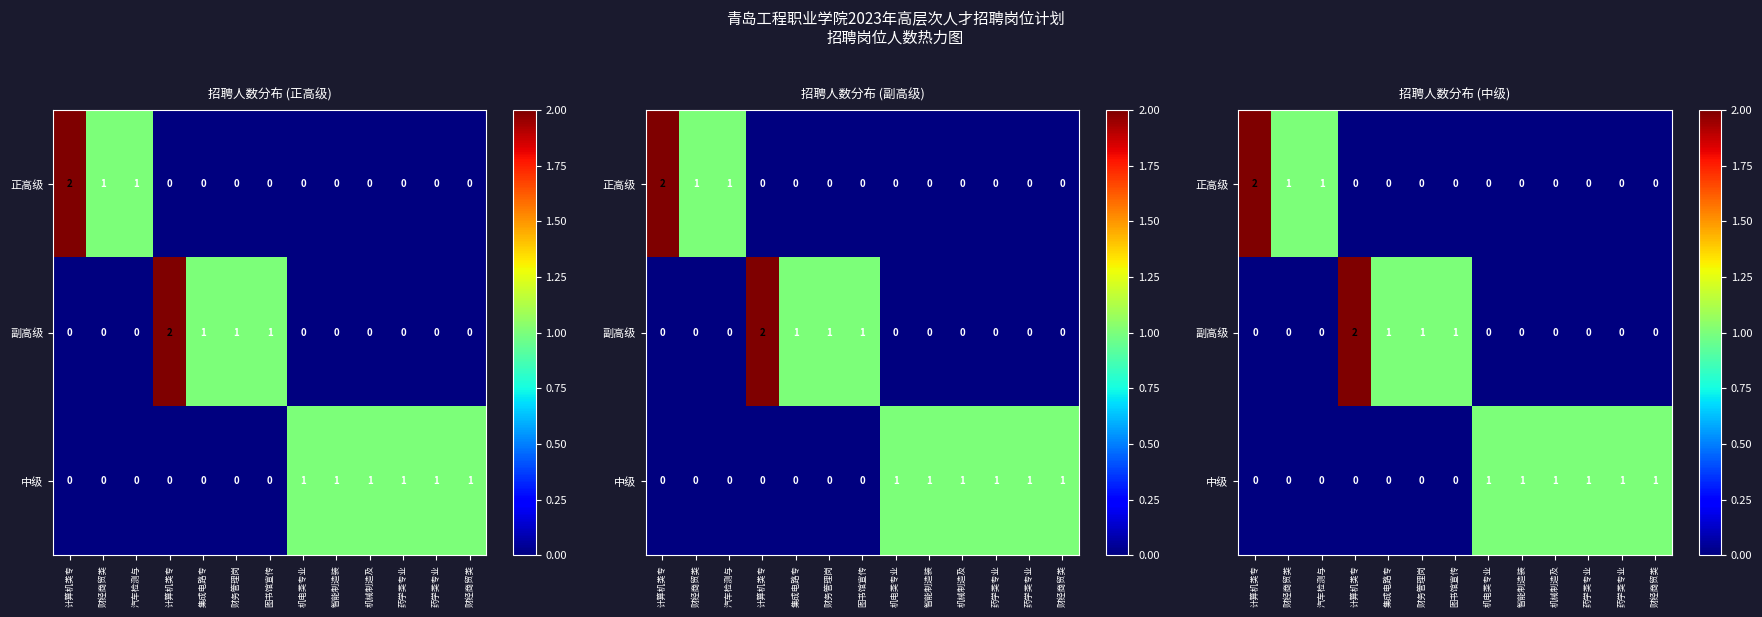

Which series has the largest total across all categories?

中级